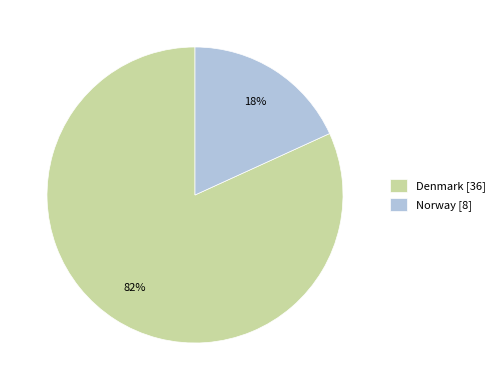

Is the sum of Norway [8] and Denmark [36] greater than half?

Yes